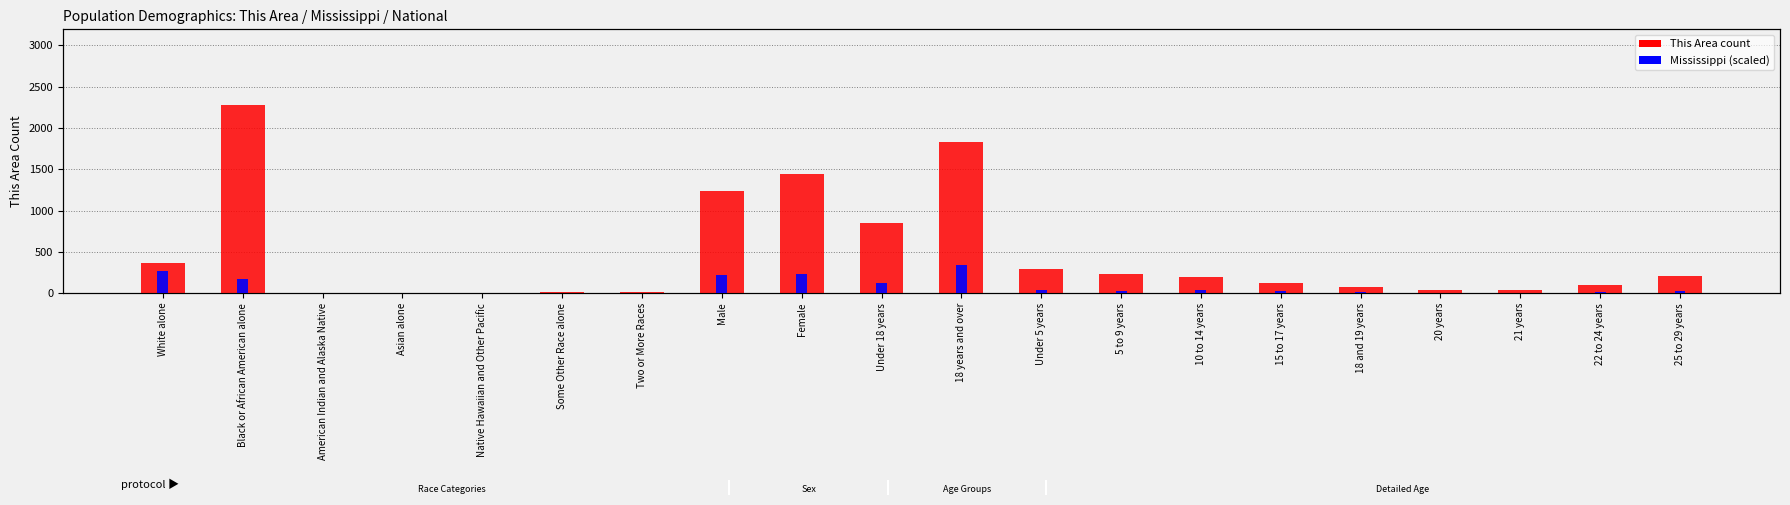

What is the value of the Mississippi (scaled) bar at the 11th from the left?

342.0